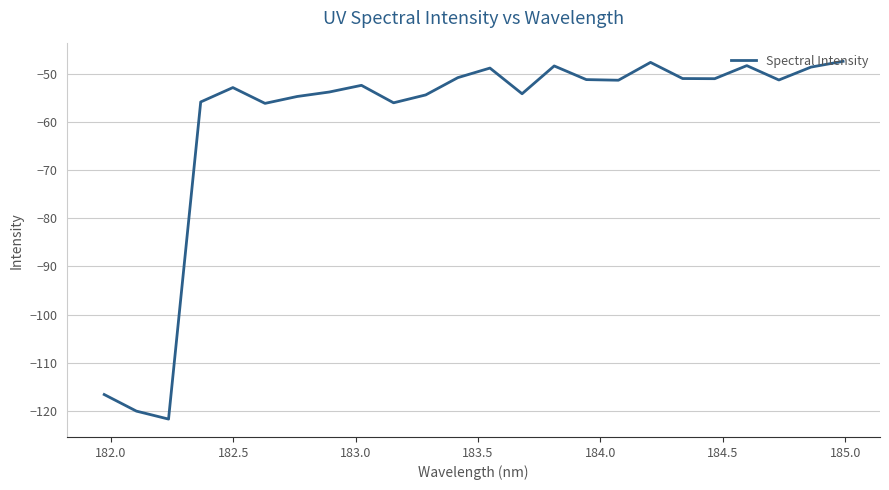

What is the difference between the maximum and minimum values?

74.5